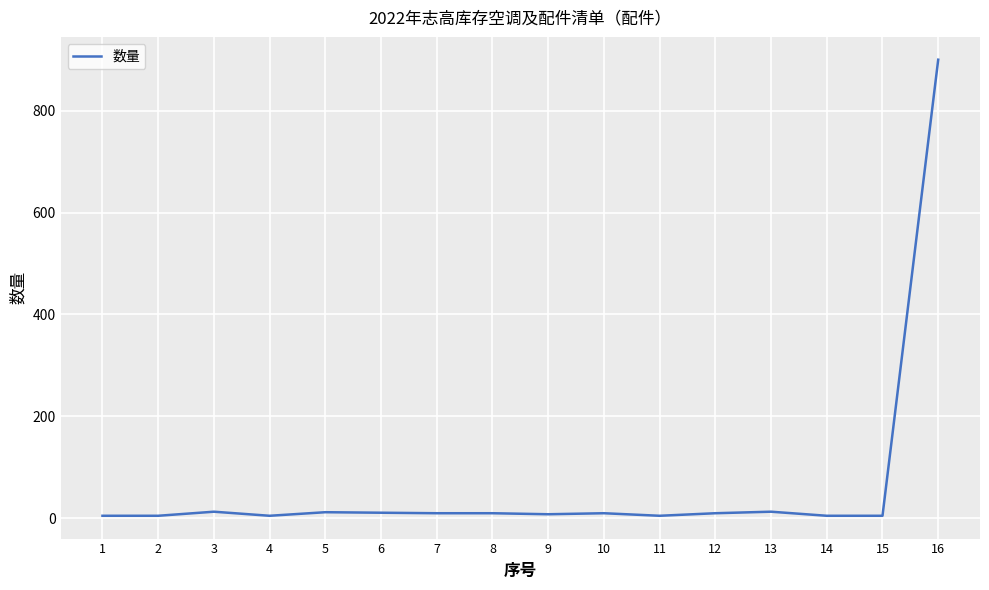

What is the maximum value shown in the chart?

900